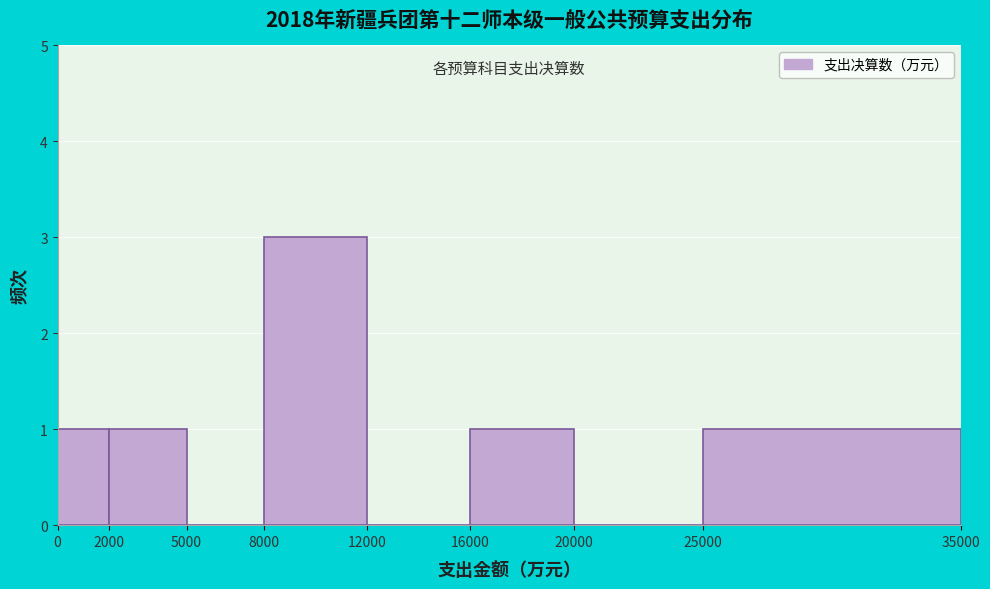

Reading left to right, list every bar in this chart as the range it spans on the x-axis followed by its height. The values are not printed on the chart, so give them approximately, as read against the axis.

0 to 2000: 1
2000 to 5000: 1
5000 to 8000: 0
8000 to 12000: 3
12000 to 16000: 0
16000 to 20000: 1
20000 to 25000: 0
25000 to 35000: 1